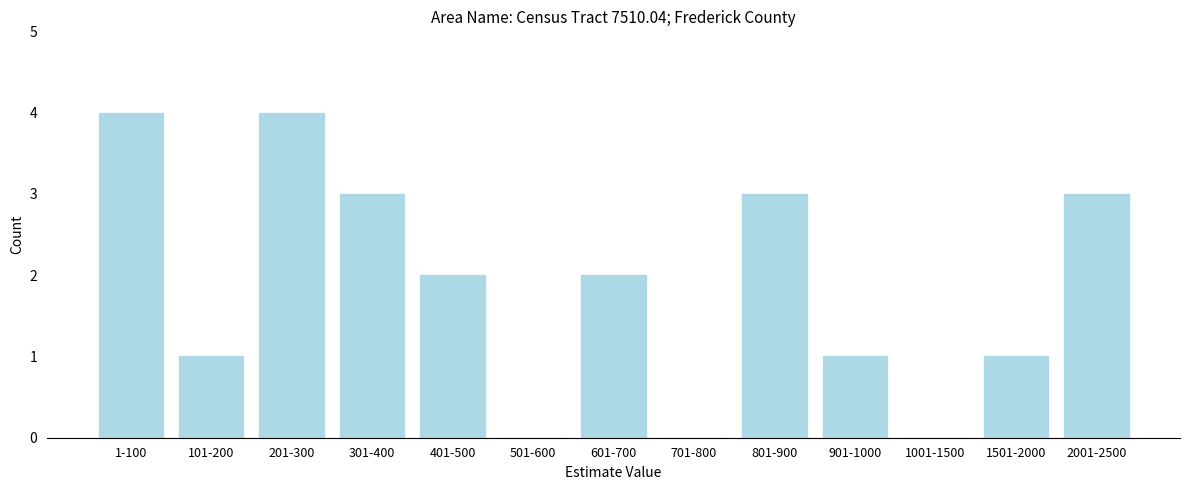

Reading left to right, transcribe all the data shown in this chart.

1-100=4	101-200=1	201-300=4	301-400=3	401-500=2	501-600=0	601-700=2	701-800=0	801-900=3	901-1000=1	1001-1500=0	1501-2000=1	2001-2500=3